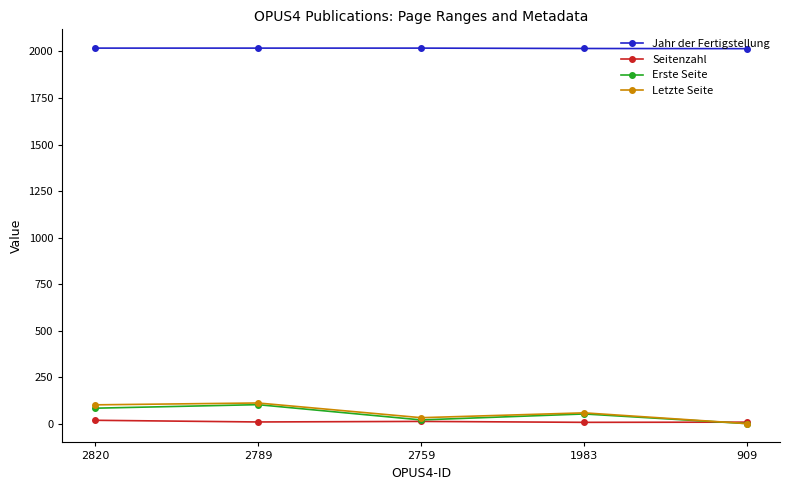

What are all the series names shown in the legend?

Jahr der Fertigstellung, Seitenzahl, Erste Seite, Letzte Seite